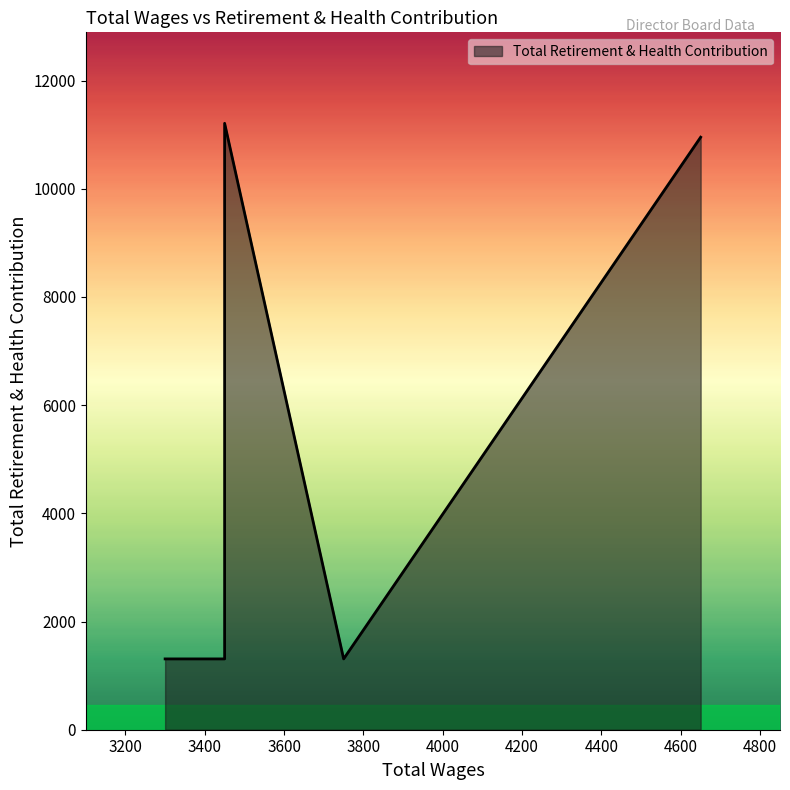

List the labels in order of value, smallest first.

3750.0, 3450.0, 3300.0, 4650.0, 3450.0